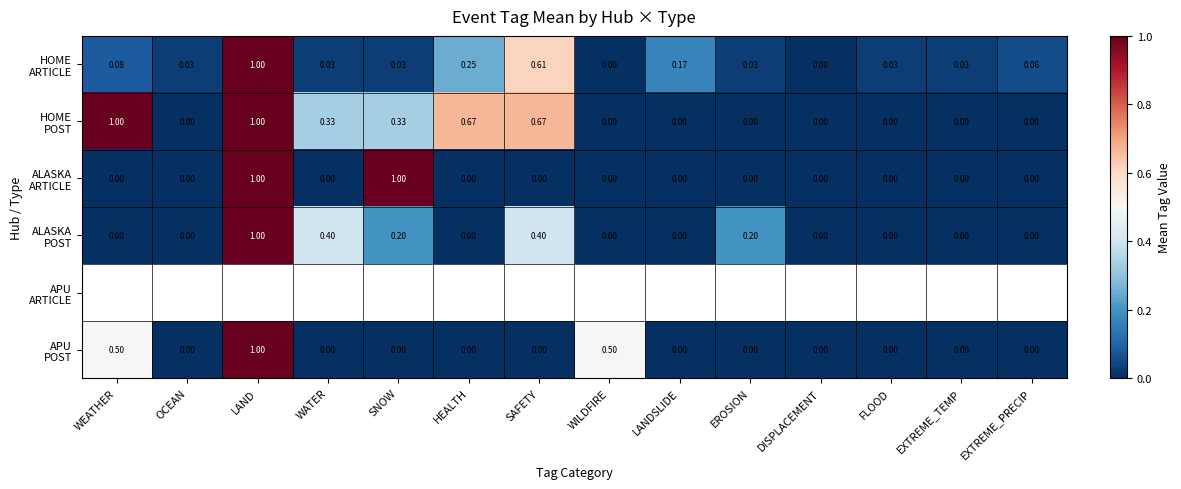

True or false: HOME ARTICLE has a value of 0.1 at EXTREME_PRECIP.

False